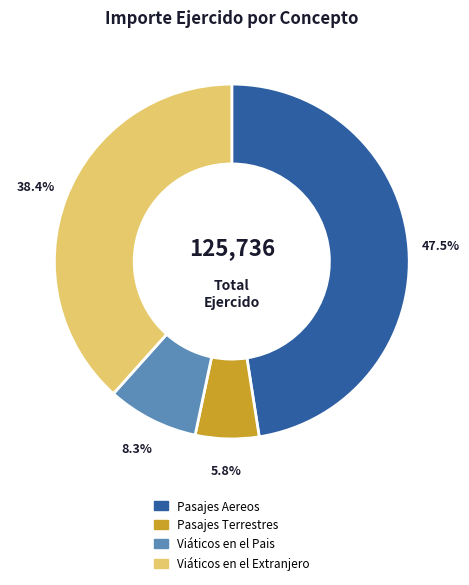

Approximately how many times larger is the value at Pasajes Aereos compared to Viáticos en el Extranjero?

1.2